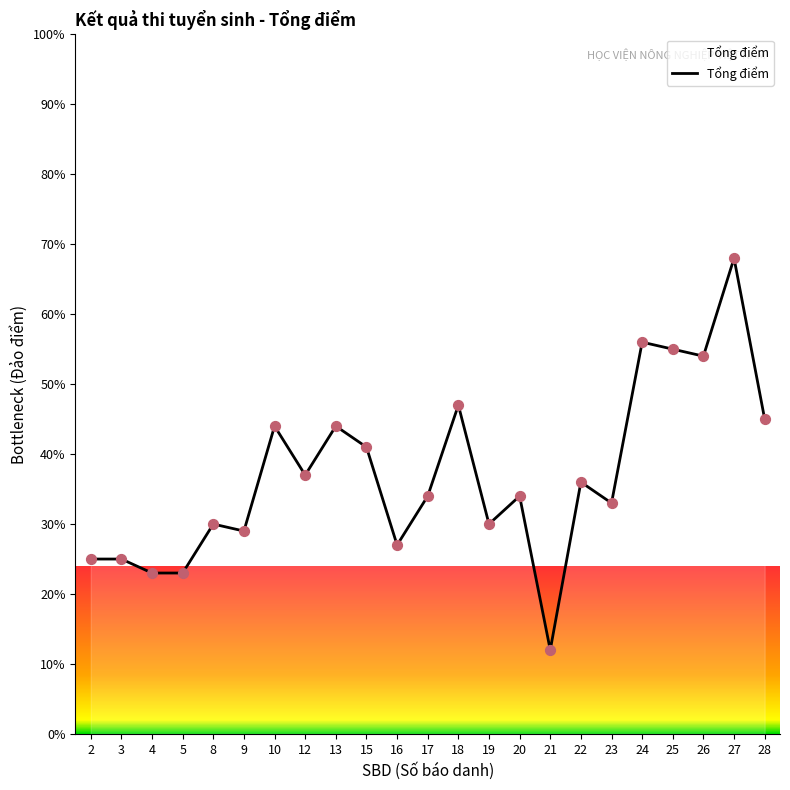

Approximately how many times larger is the value at 16 compared to 19?

0.9